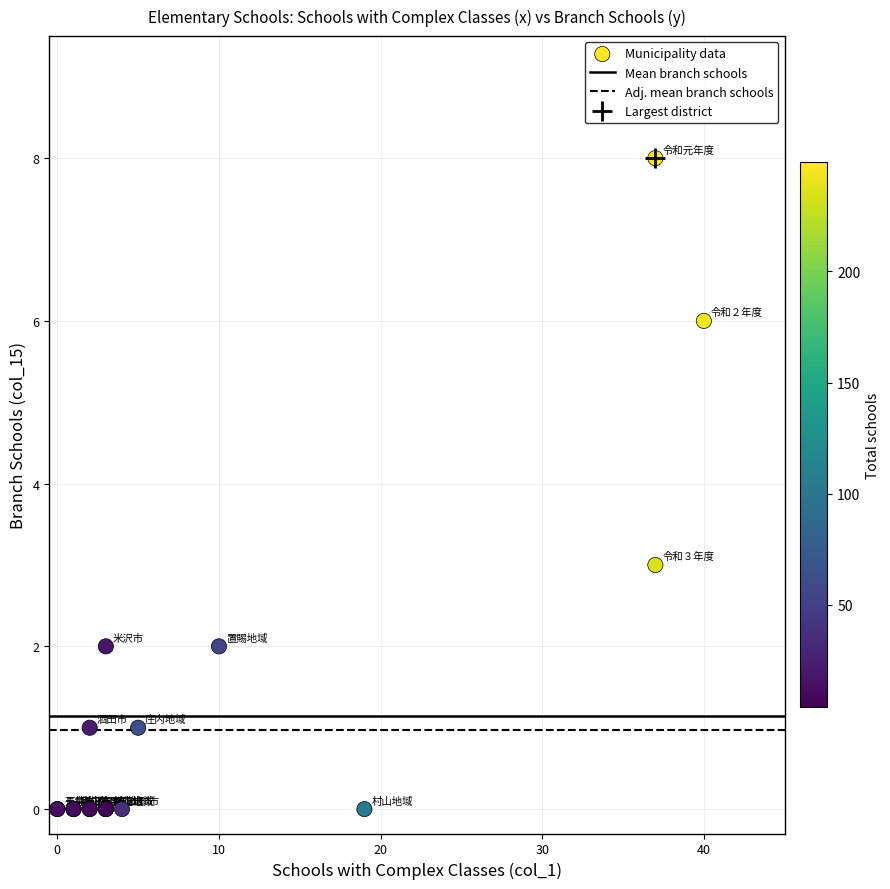

What Y value in the scatter plot is closest to 4?

3